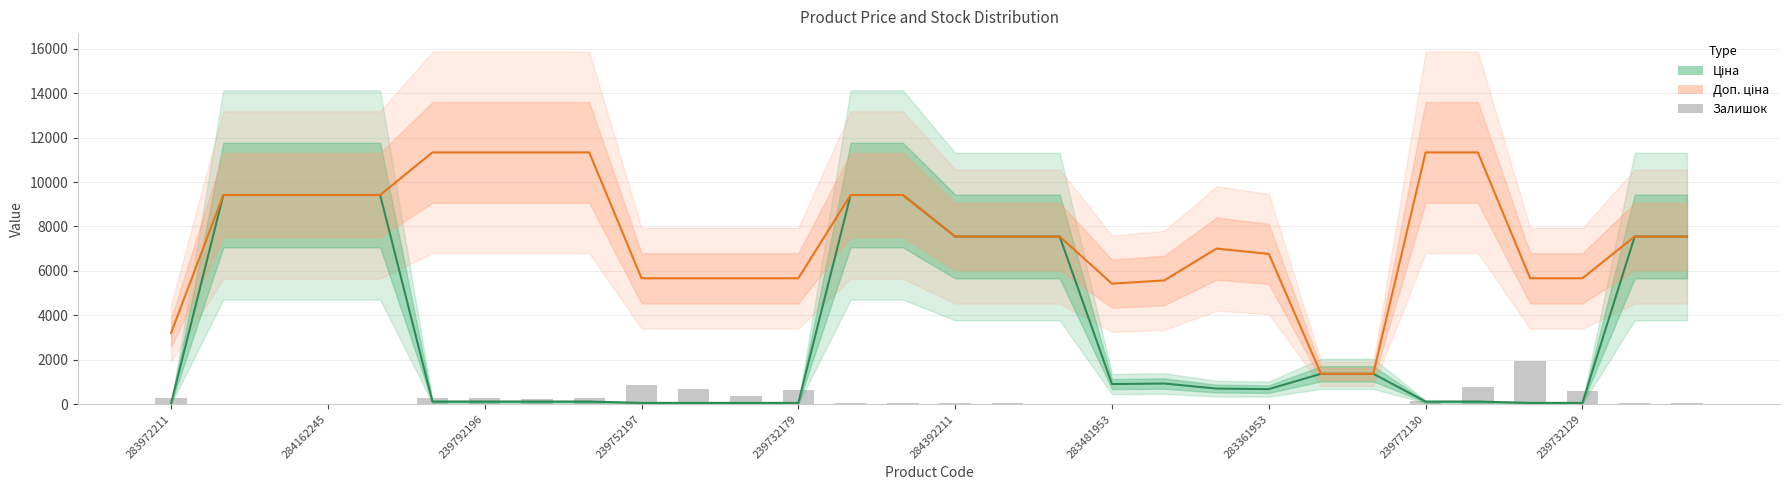

How many bars are there in each group?

3